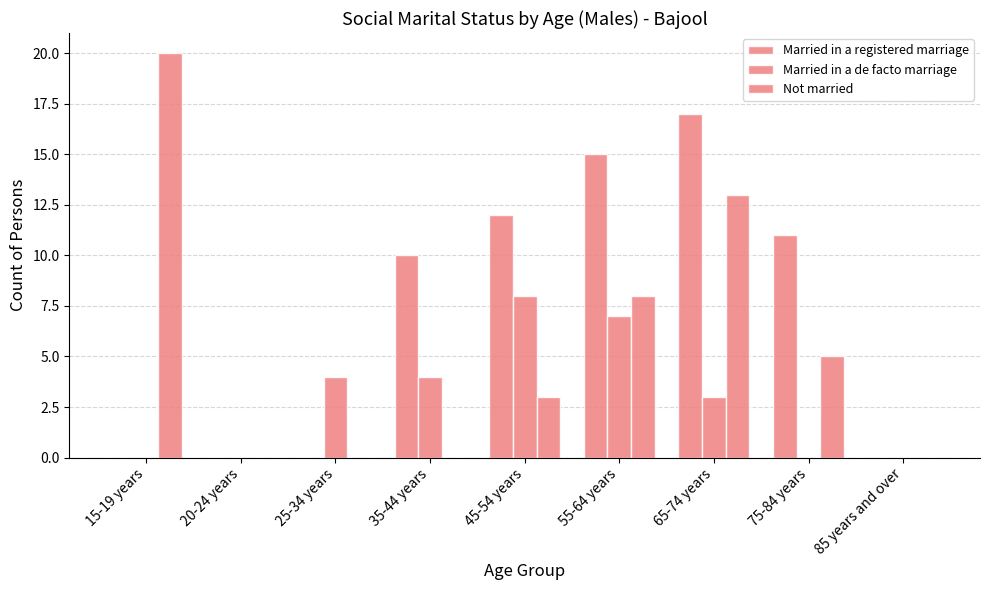

How many distinct data groups are displayed?

3